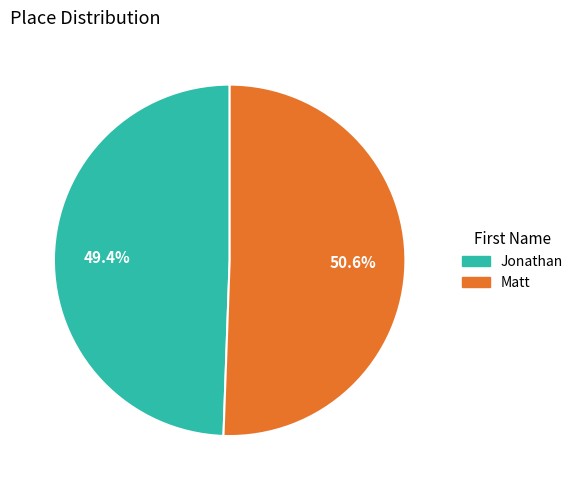

Combined, what portion of the pie is Jonathan and Matt?

100.0%